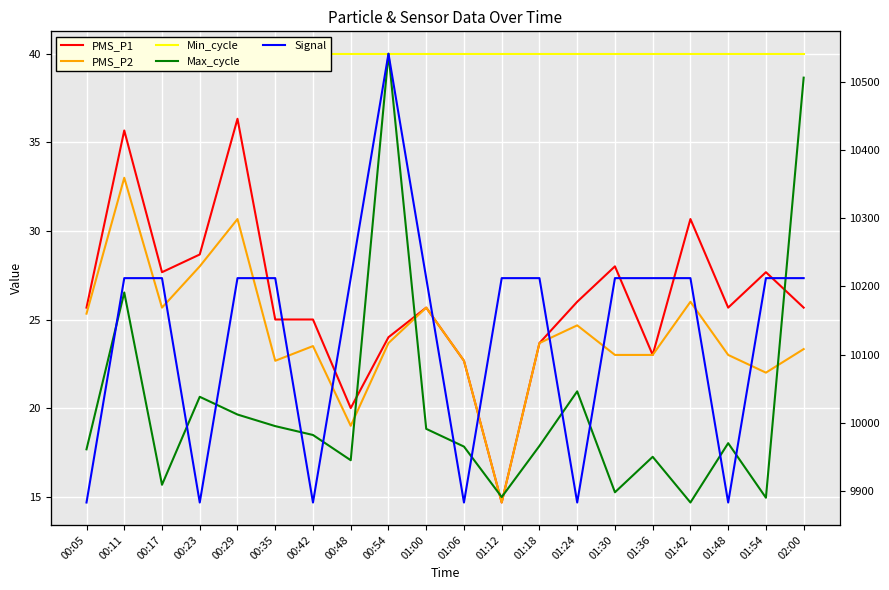

True or false: Min_cycle has more than 2 interior local peaks.

False